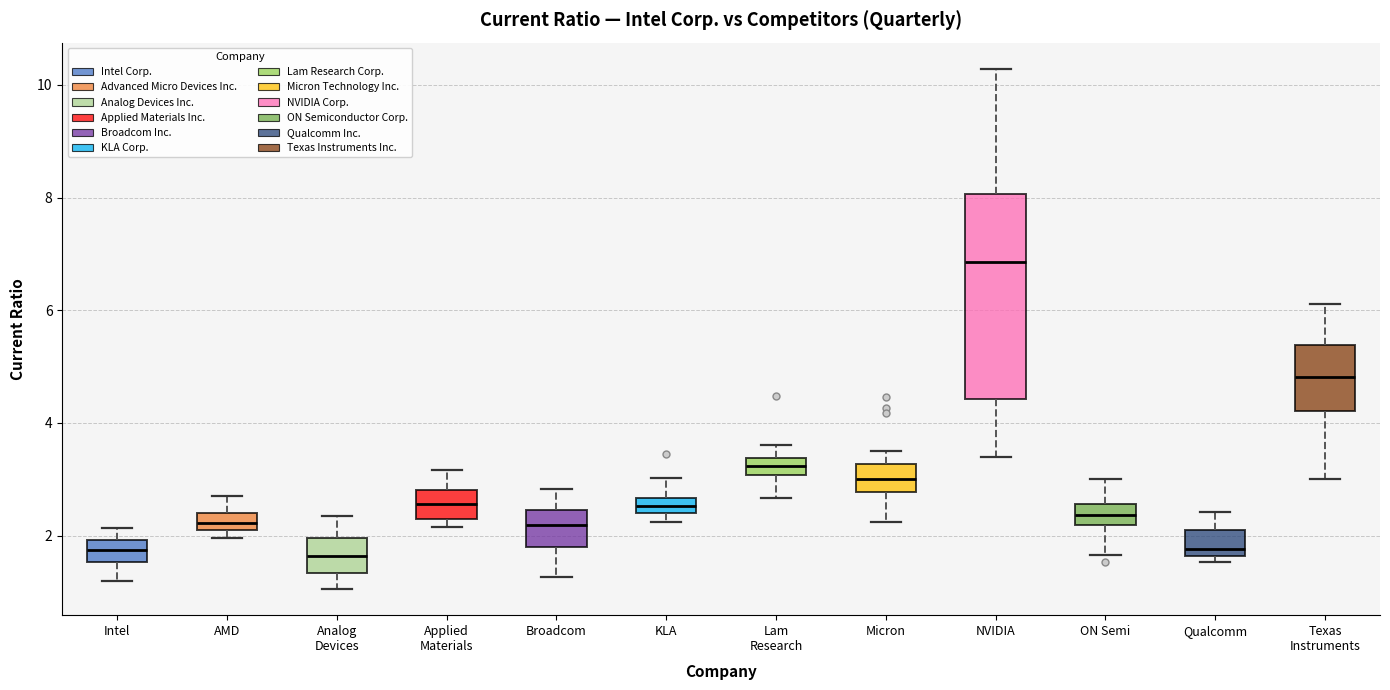

Where does the lower whisker of the box for Lam Research end on the y-axis? The values are not printed on the chart, so give them approximately, as read against the axis.

2.6